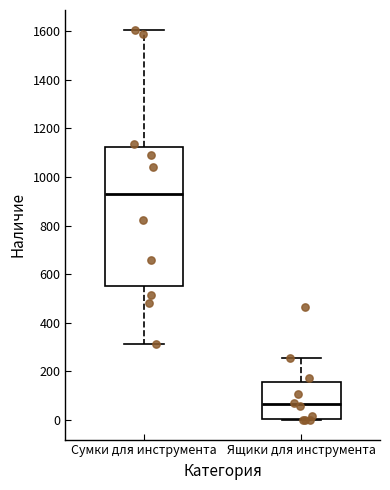

Reading left to right, read every box against the y-axis: the position of its median line, the range the box covers, and the ends of its whiskers. The values are not printed on the chart, so give them approximately, as read against the axis.

Сумки для инструмента: median 940, box 540 to 1120, whiskers 320 to 1600
Ящики для инструмента: median 60, box 0 to 160, whiskers 0 to 260